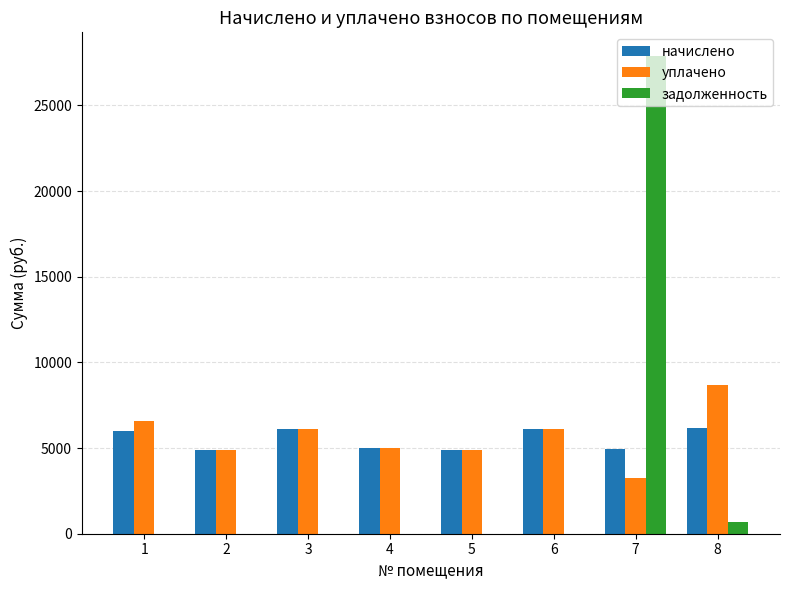

Which series has the largest range (max minus min)?

задолженность